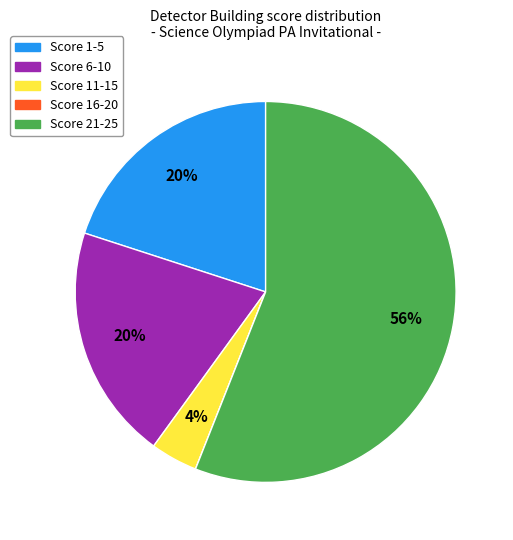

To the nearest percent, what is the difference between the largest and smallest slice percentages?

56%